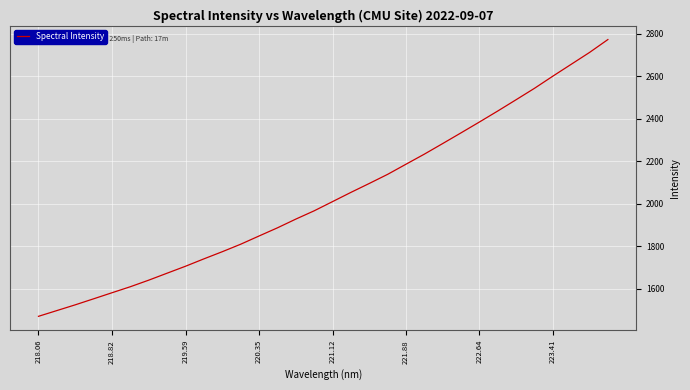

What is the minimum value shown in the chart?

1469.9